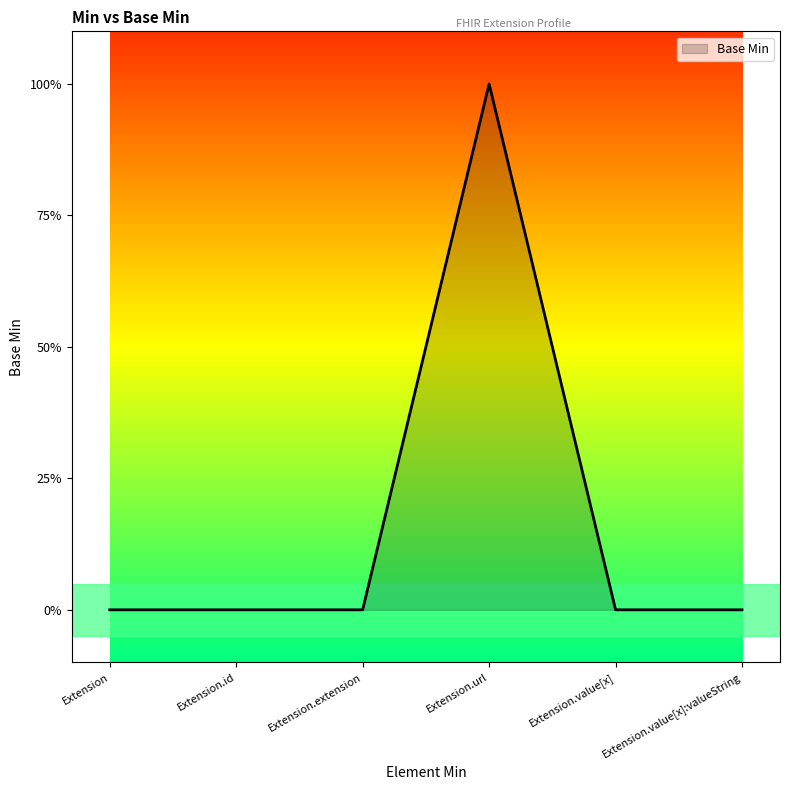

The chart shows a value of 0 at Extension.value[x]. True or false?

True